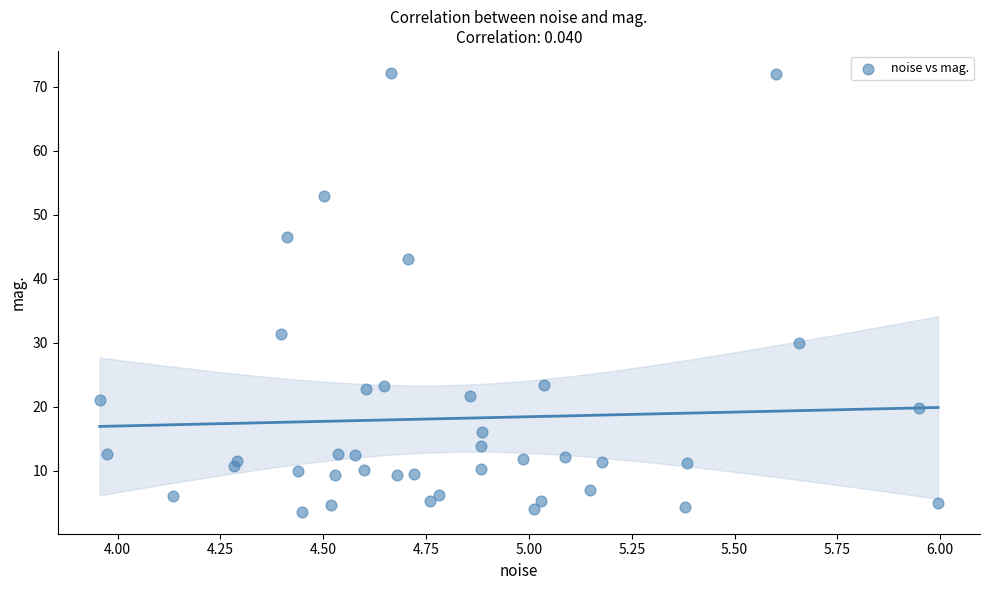

What is the range of X values (max minus min)?

2.0